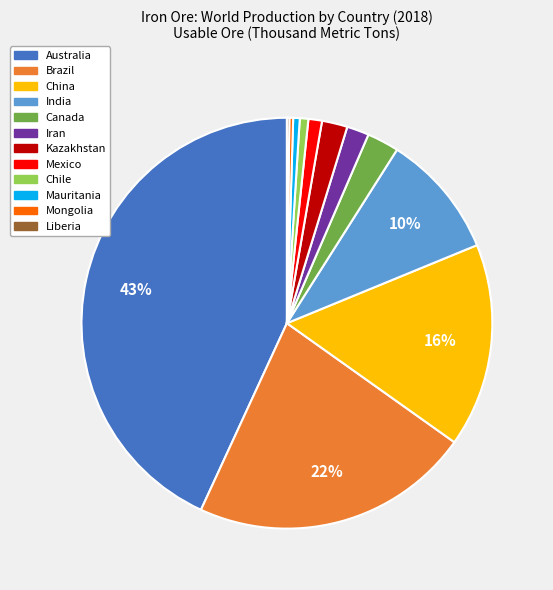

Does any single category account for the majority?

No